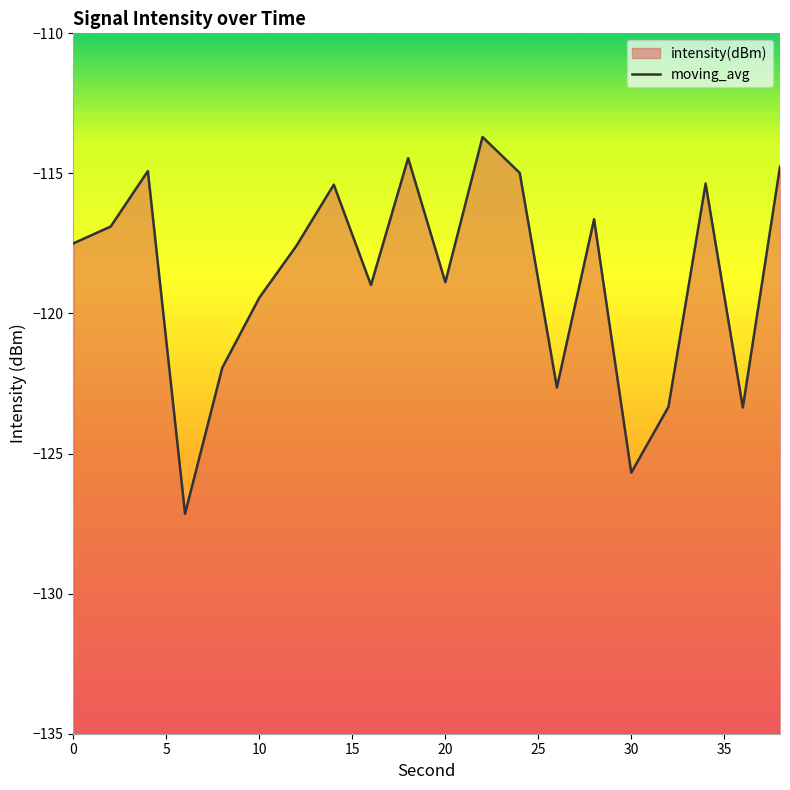

What is the average value?

-118.7